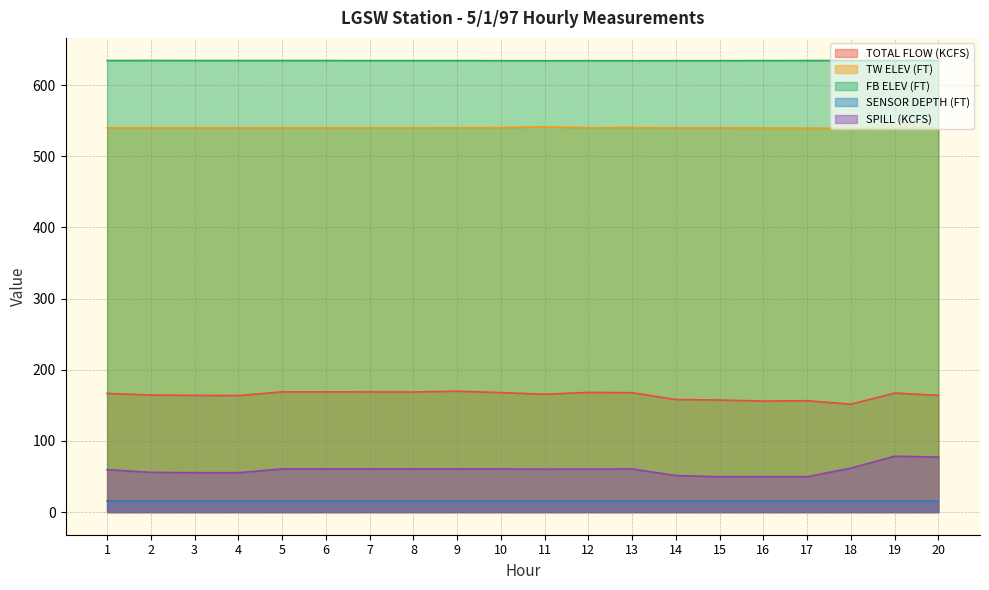

List the labels in order of TW ELEV (FT) value, largest first.

11, 13, 10, 9, 1, 7, 8, 12, 2, 3, 5, 6, 4, 14, 15, 16, 19, 20, 17, 18